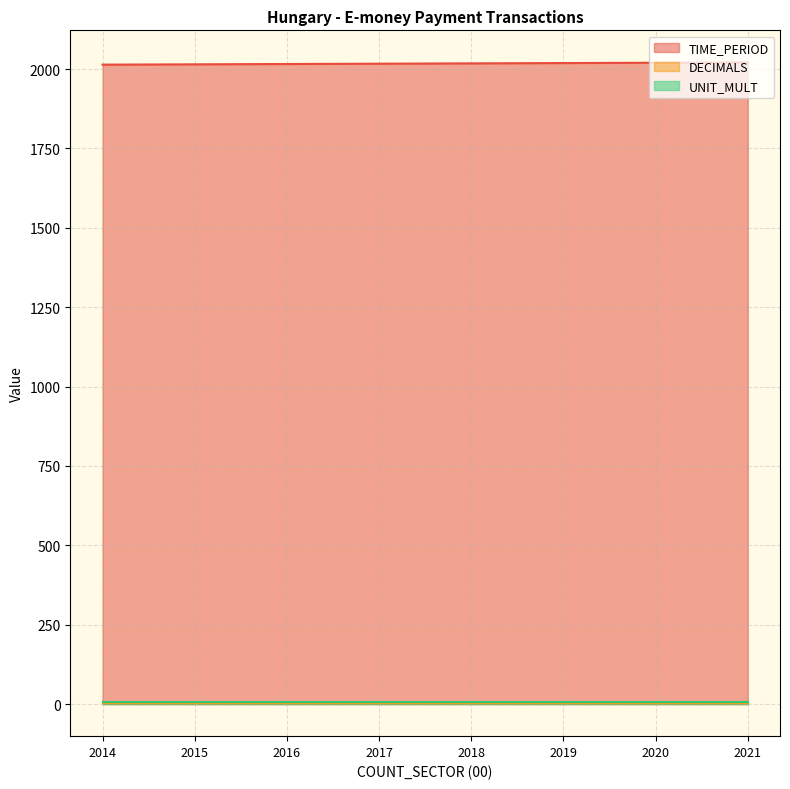

Which series changed the most between 2016 and 2020?

TIME_PERIOD